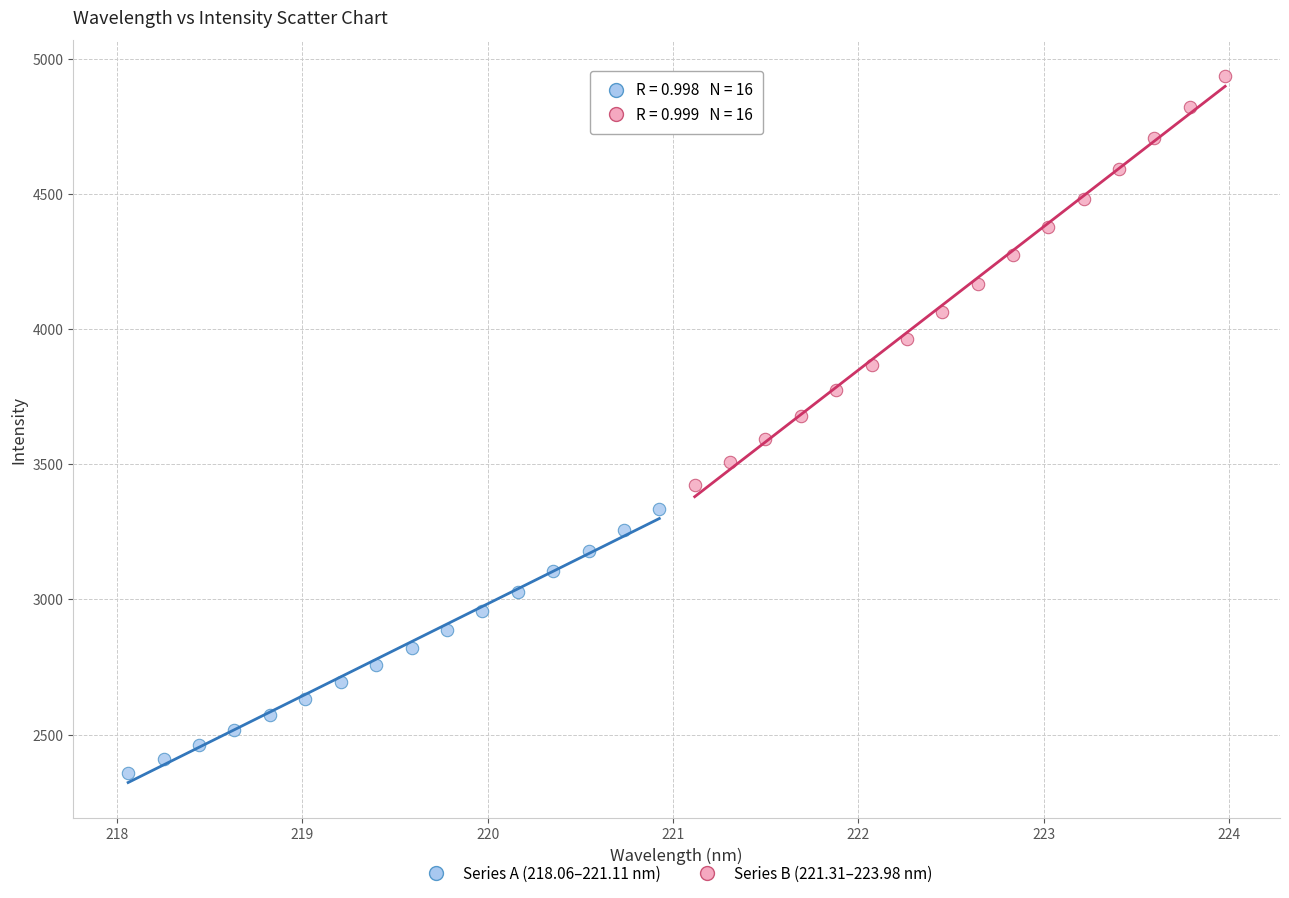

Which series has the widest spread of Y values?

Series B (221.31–223.98 nm)